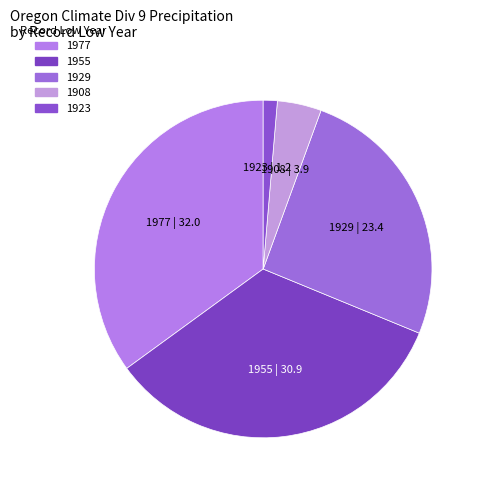

Which slice is the smallest?

1923